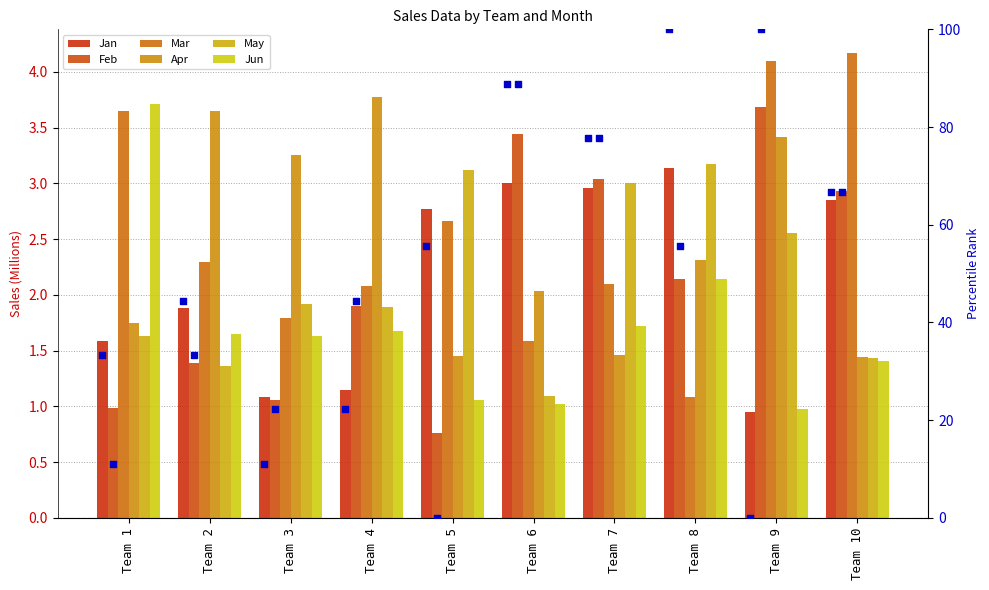

Which series contains the lowest Y value?

Feb